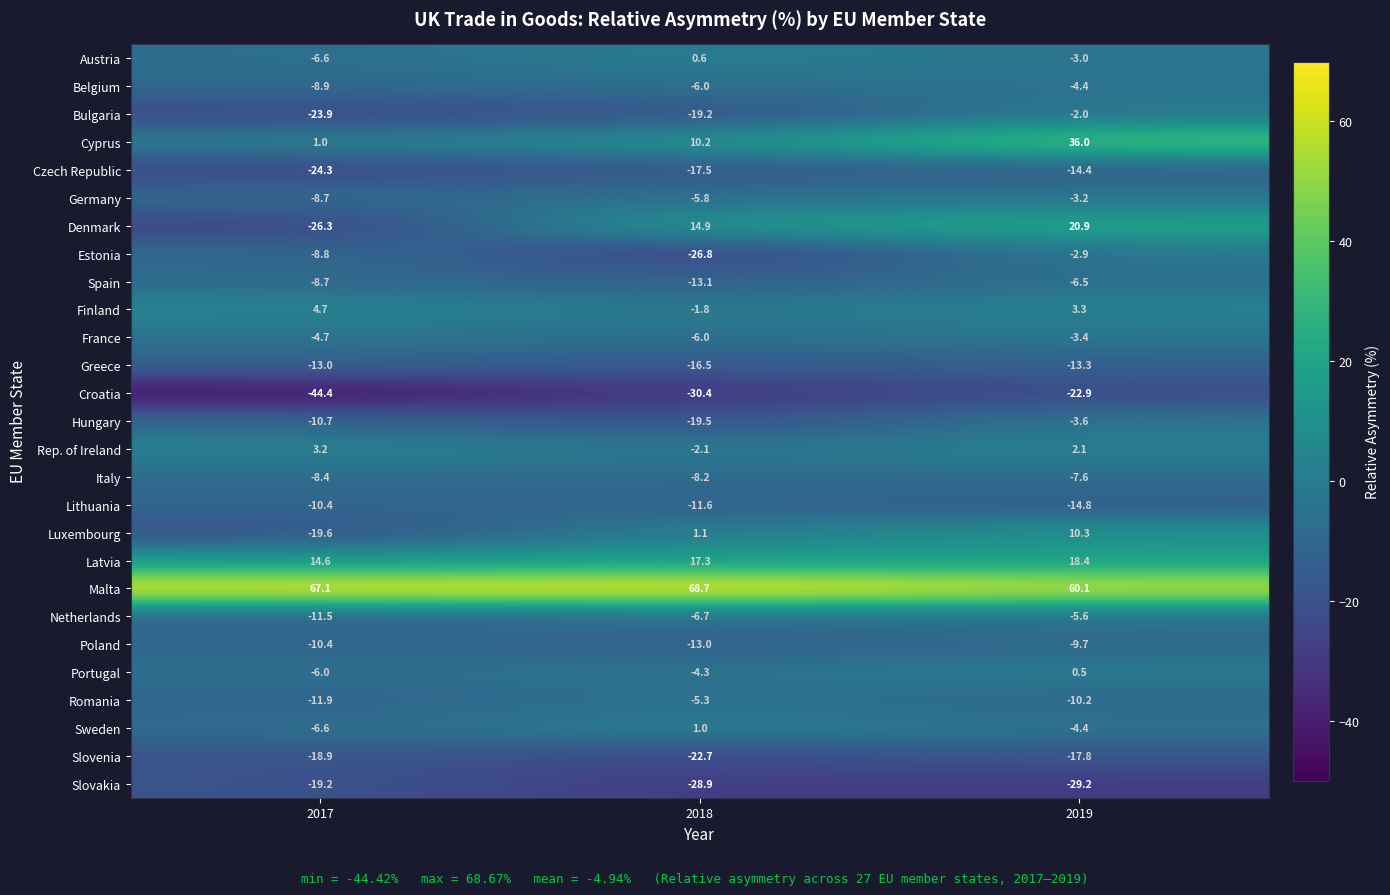

True or false: Poland has a value of -13.0 at 2018.

True